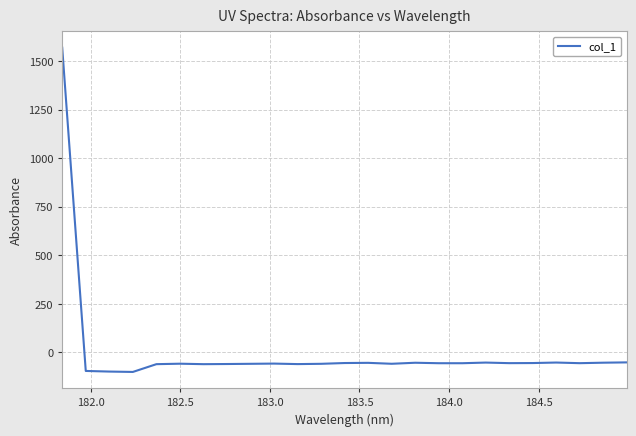

How many lines are shown in the chart?

1